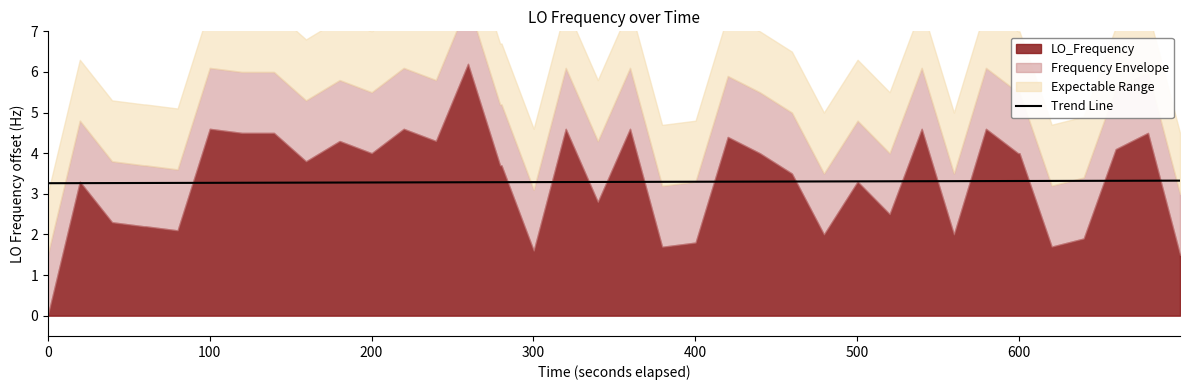

True or false: there are more than 1 points higher than both neighbors.

False